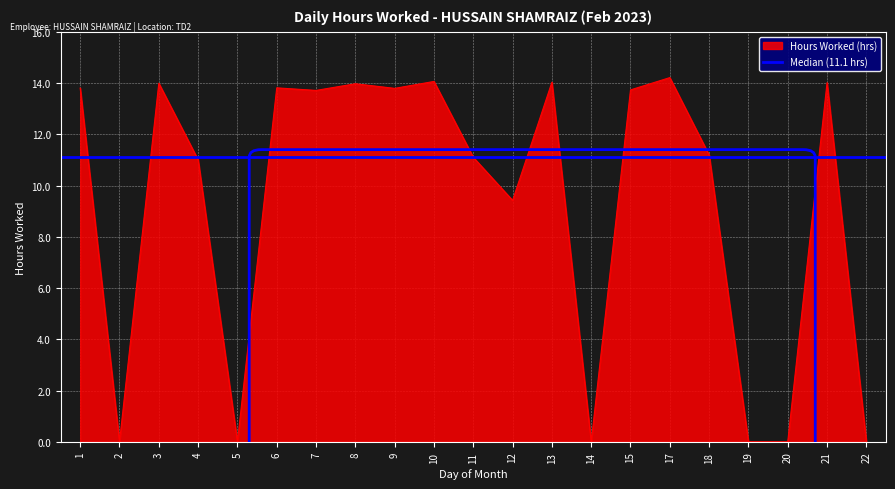

Where is the data nearest to the value 7?

12